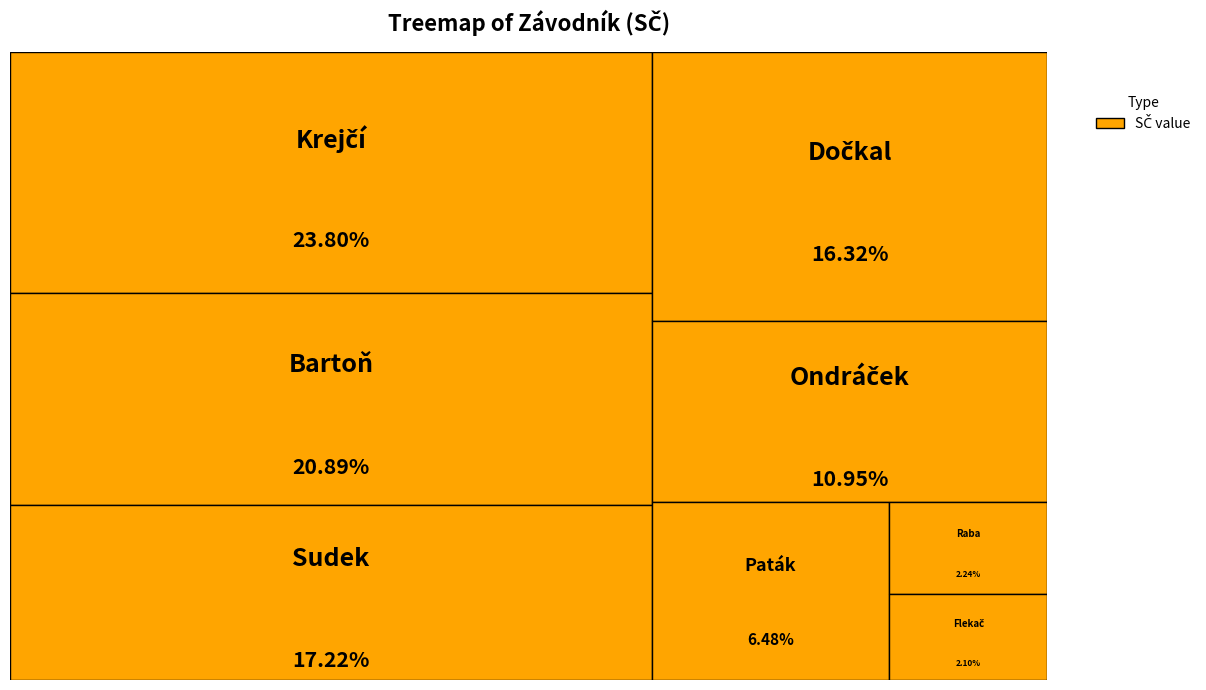

What percentage is the Flekač Tomáš slice, to the nearest percent?

2%